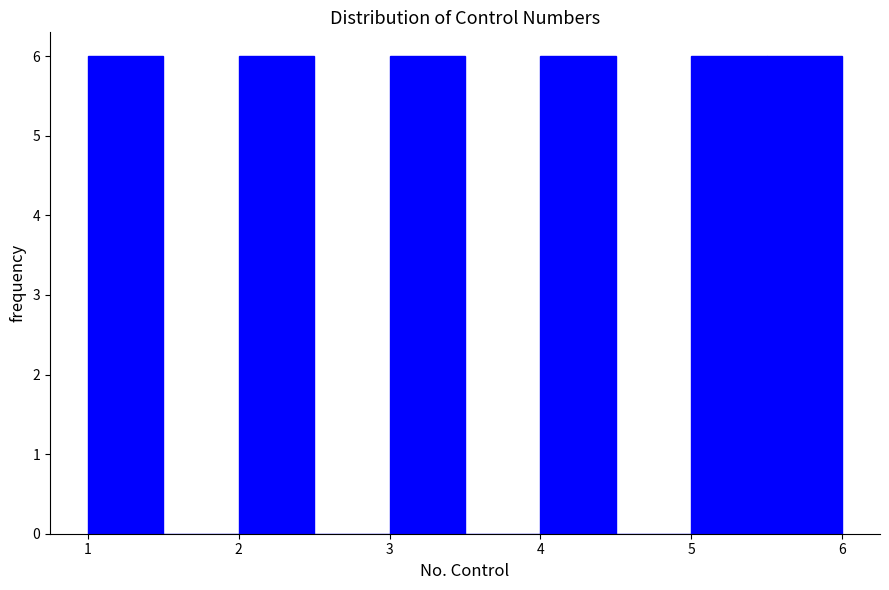

Reading left to right, list every bar in this chart as the range it spans on the x-axis followed by its height. The values are not printed on the chart, so give them approximately, as read against the axis.

1.0 to 1.5: 6
1.5 to 2.0: 0
2.0 to 2.5: 6
2.5 to 3.0: 0
3.0 to 3.5: 6
3.5 to 4.0: 0
4.0 to 4.5: 6
4.5 to 5.0: 0
5.0 to 5.5: 6
5.5 to 6.0: 6